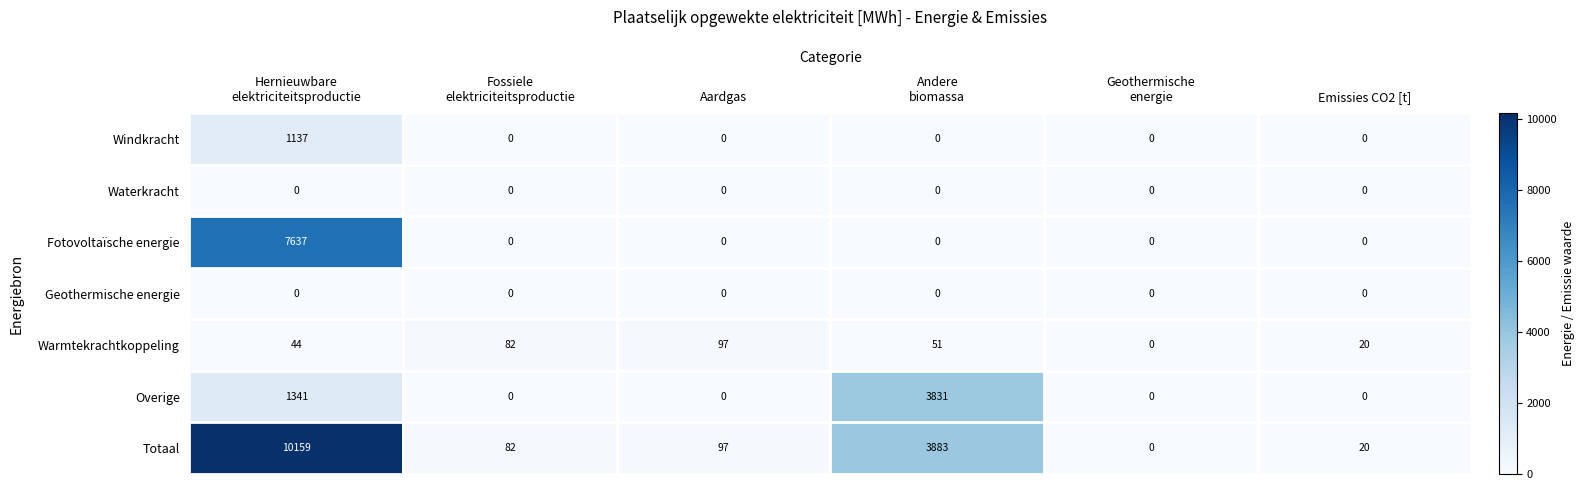

Which series changed the most between Hernieuwbare
elektriciteitsproductie and Geothermische
energie?

Totaal